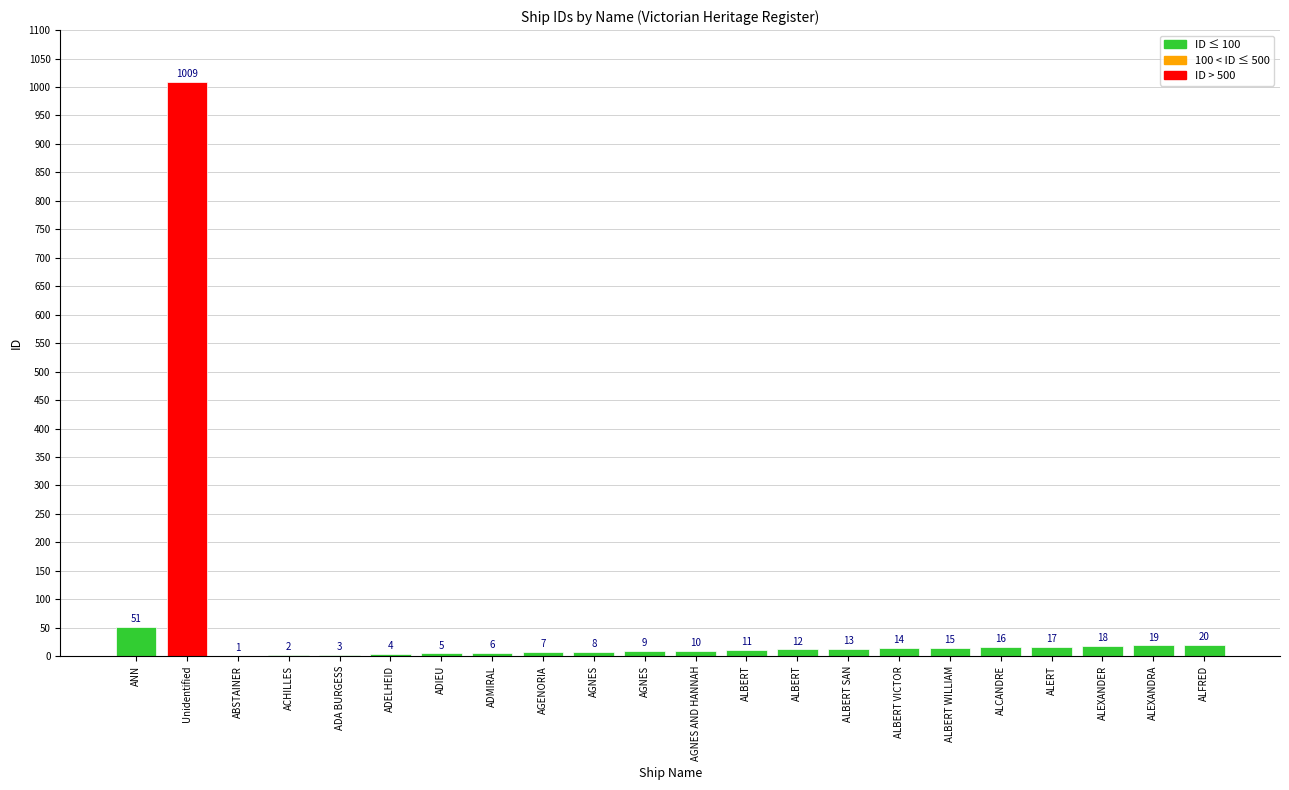

Rank the categories by value from highest to lowest.

Unidentified, ANN, ALFRED, ALEXANDRA, ALEXANDER, ALERT, ALCANDRE, ALBERT WILLIAM, ALBERT VICTOR, ALBERT SAN, ALBERT, ALBERT, AGNES AND HANNAH, AGNES, AGNES, AGENORIA, ADMIRAL, ADIEU, ADELHEID, ADA BURGESS, ACHILLES, ABSTAINER